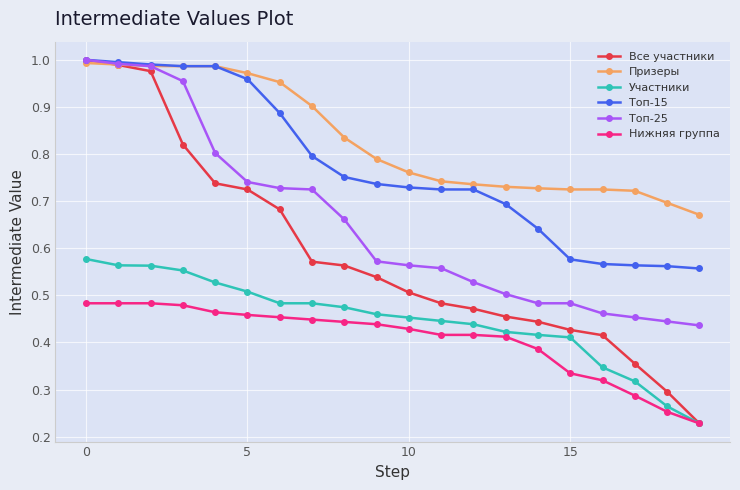

Which series has the largest total across all categories?

Призеры